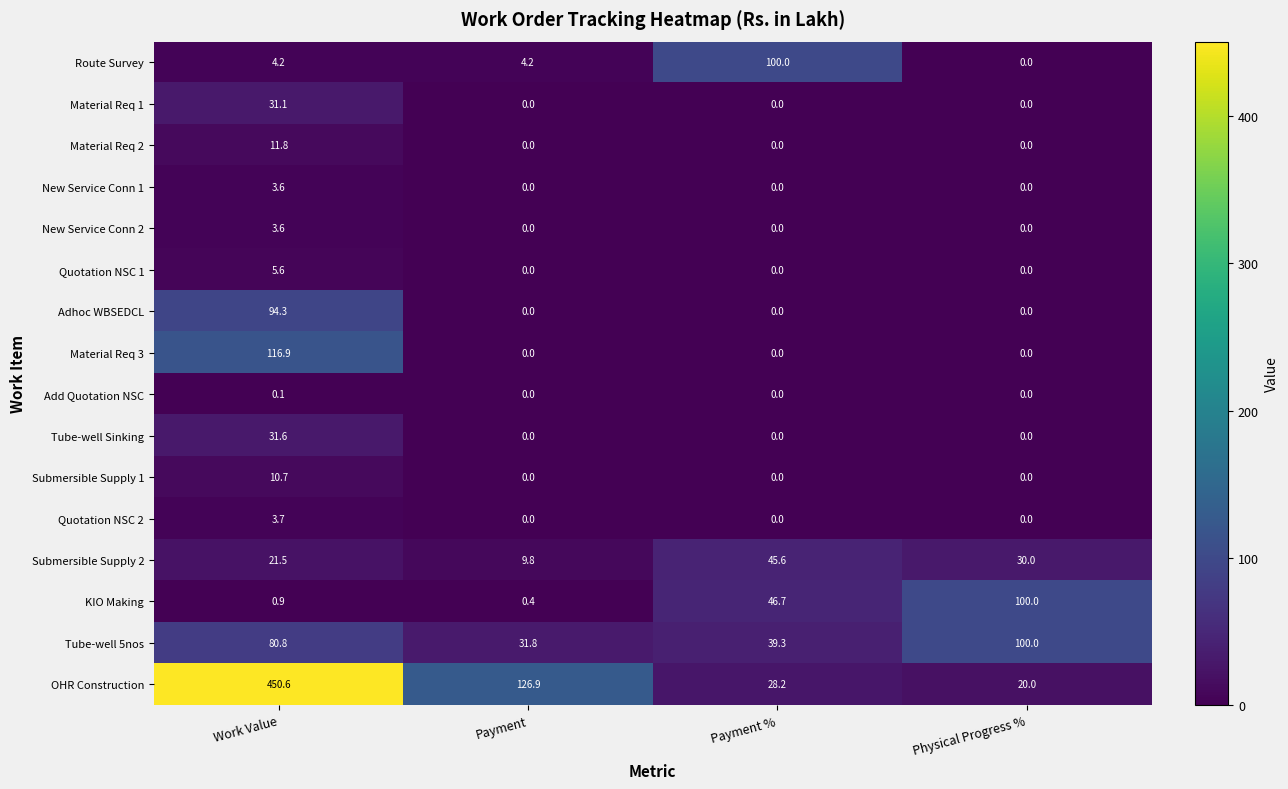

List the labels in order of KIO Making value, smallest first.

Payment, Work Value, Payment %, Physical Progress %